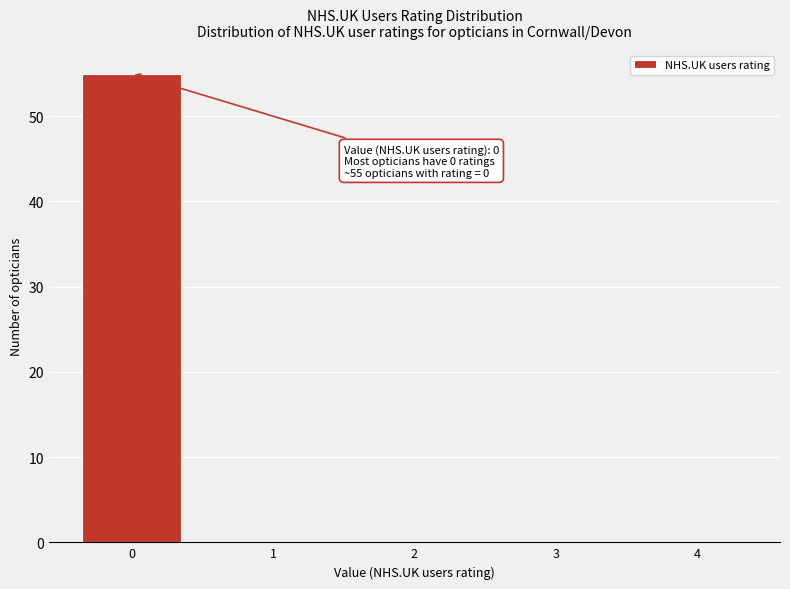

Over which range of the x-axis is the bar tallest?

-0.5 to 0.5